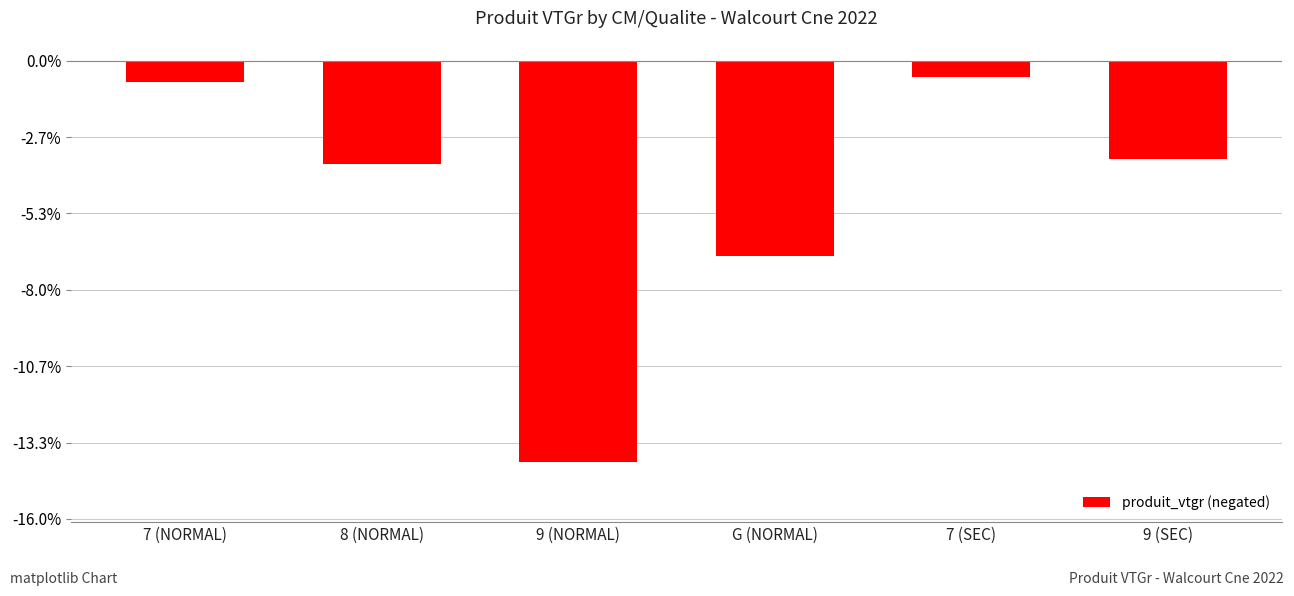

Does the chart contain stacked bars?

No